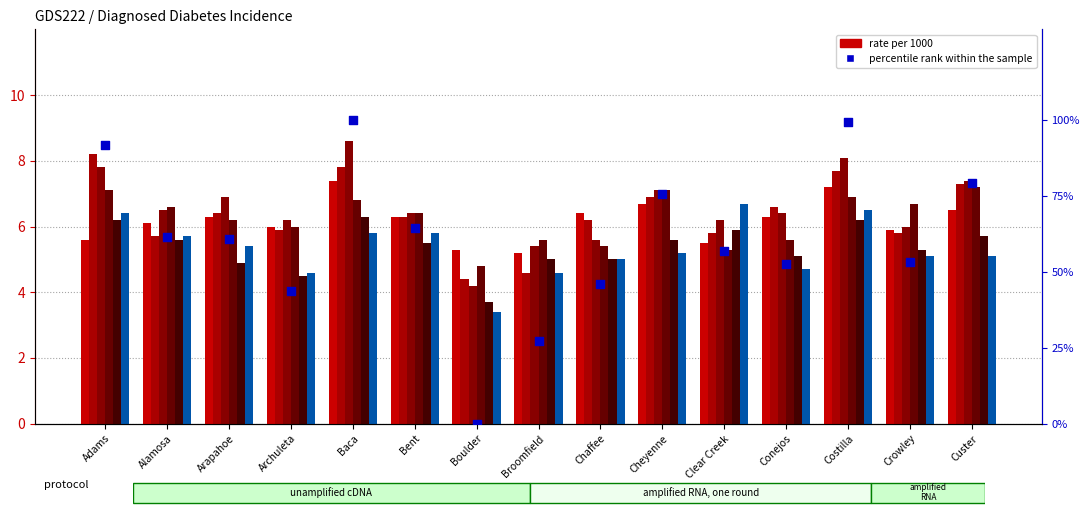

Is the value of 2008 Rate at Broomfield greater than the value of 2012 Rate at Crowley?

Yes